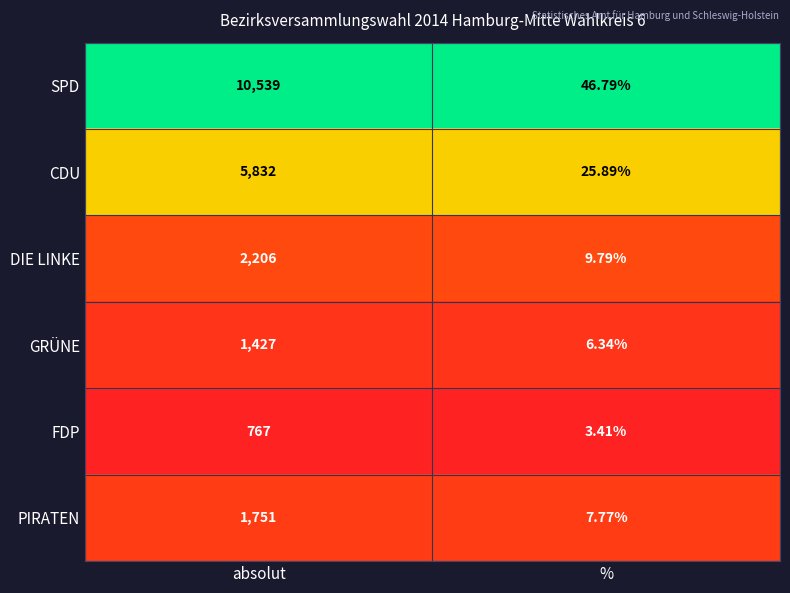

At which category is the sum across all series the highest?

absolut